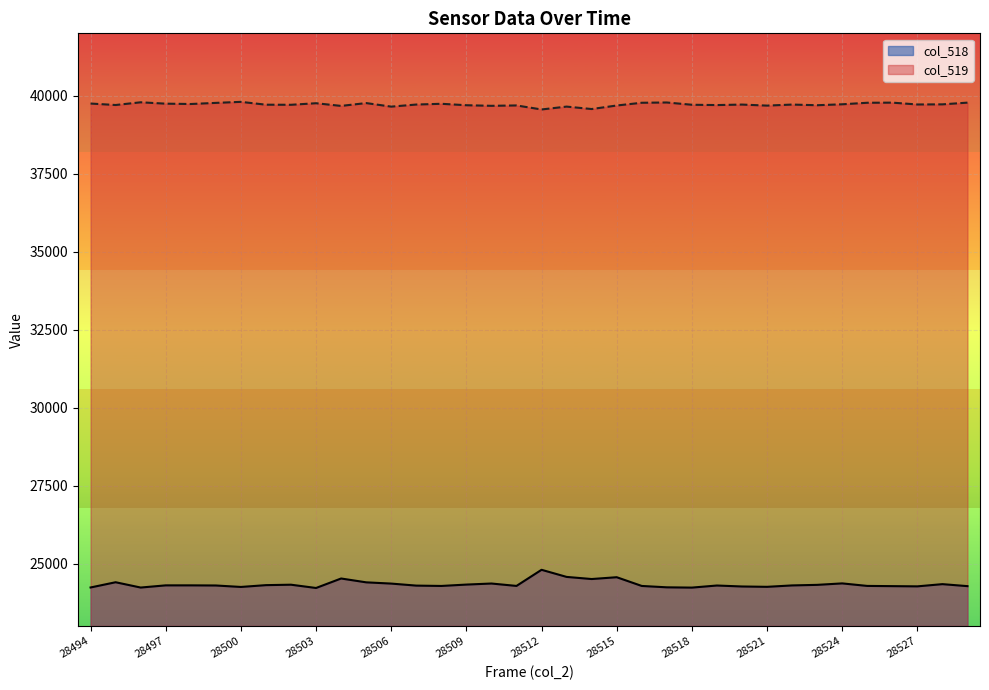

At 28526, list the series in order from largest to smallest.

col_519, col_518